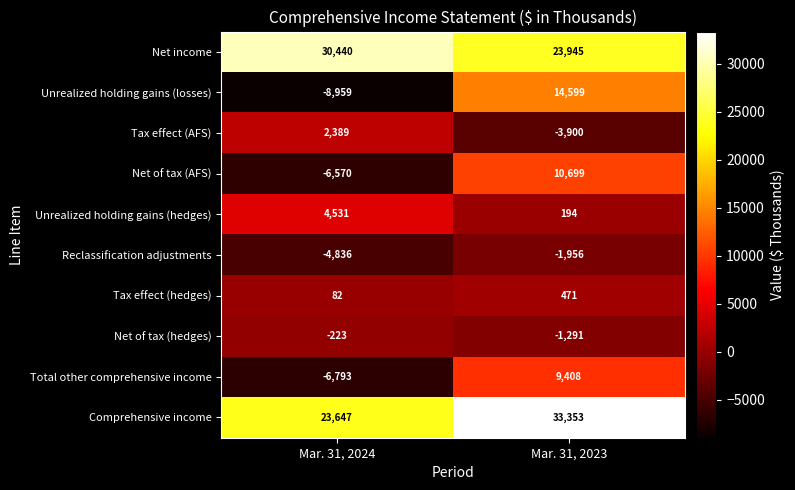

Which series changed the most between Mar. 31, 2024 and Mar. 31, 2023?

Unrealized holding gains (losses)